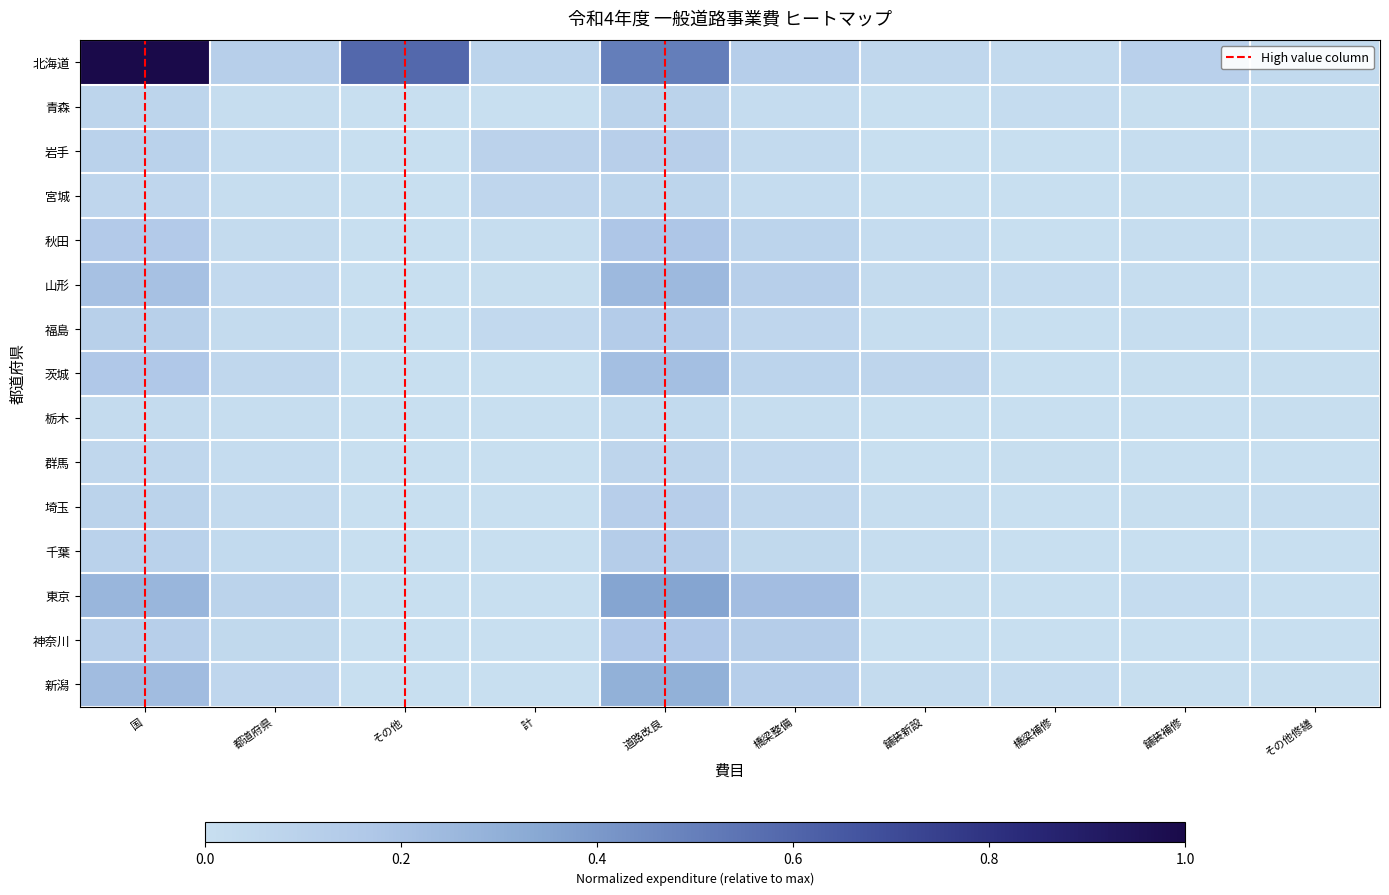

What is the highest value of the 埼玉 series?

0.1